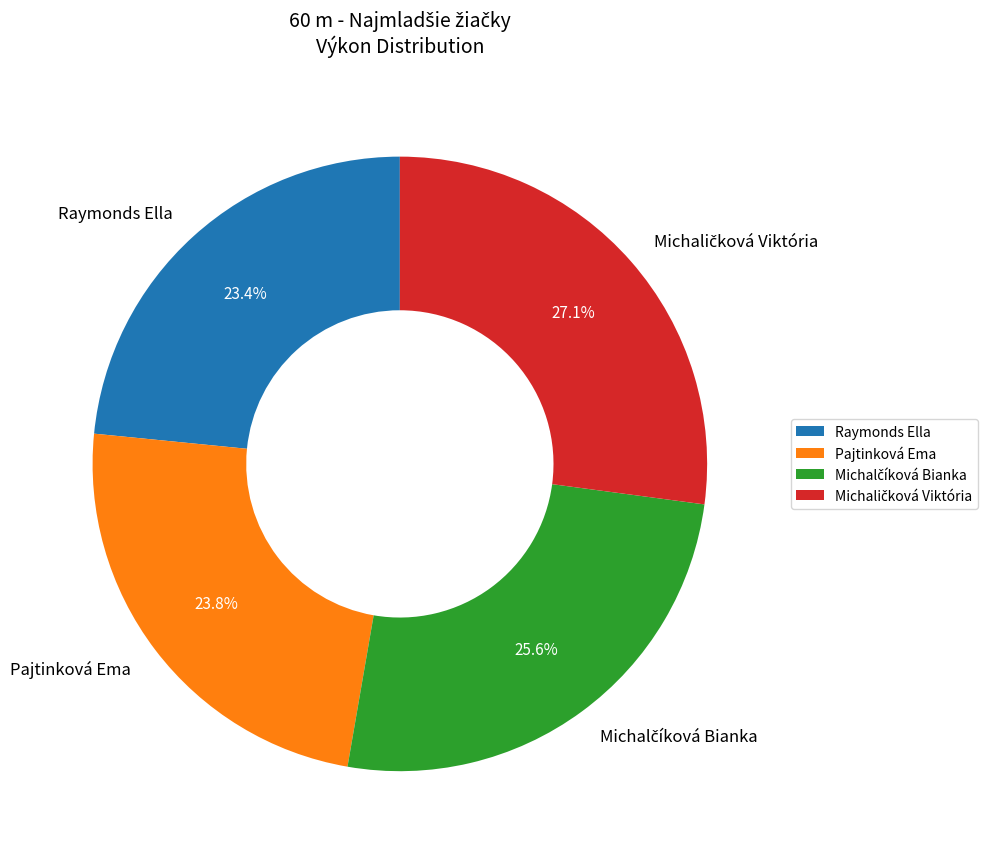

Count the number of slices in the pie.

4